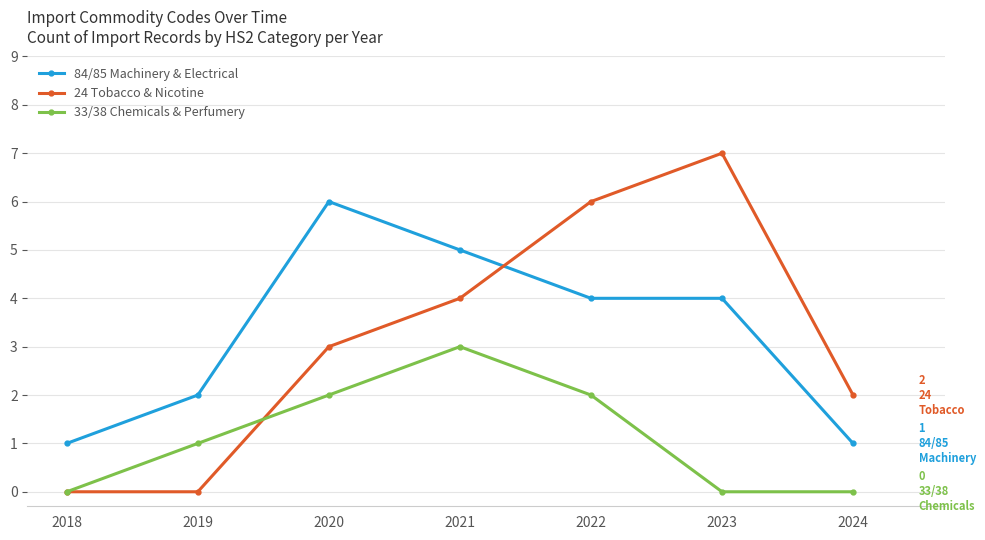

Which series has the widest spread of values?

24 Tobacco & Nicotine